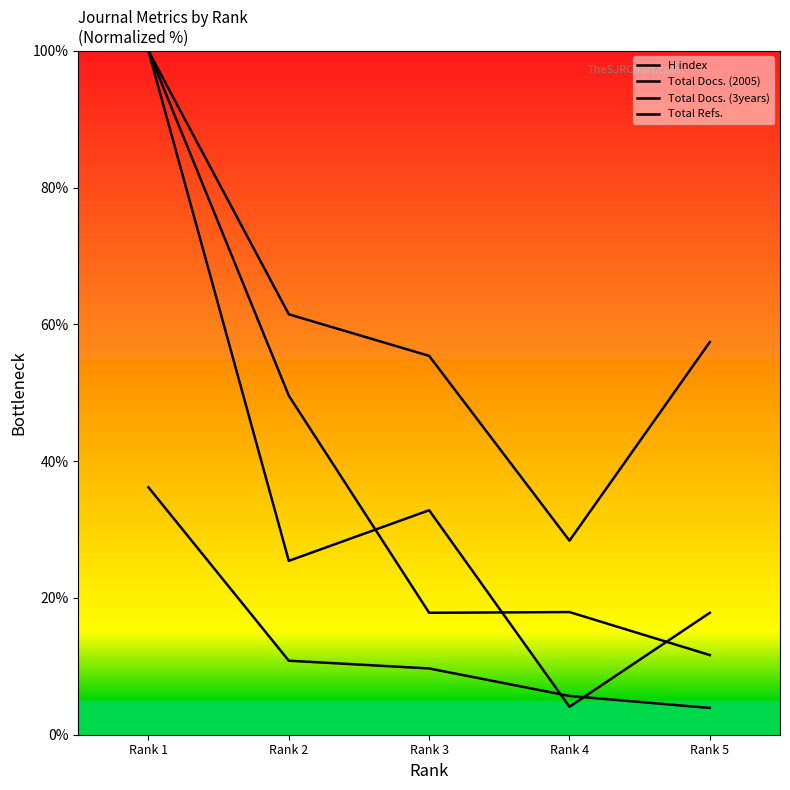

How many lines are shown in the chart?

4